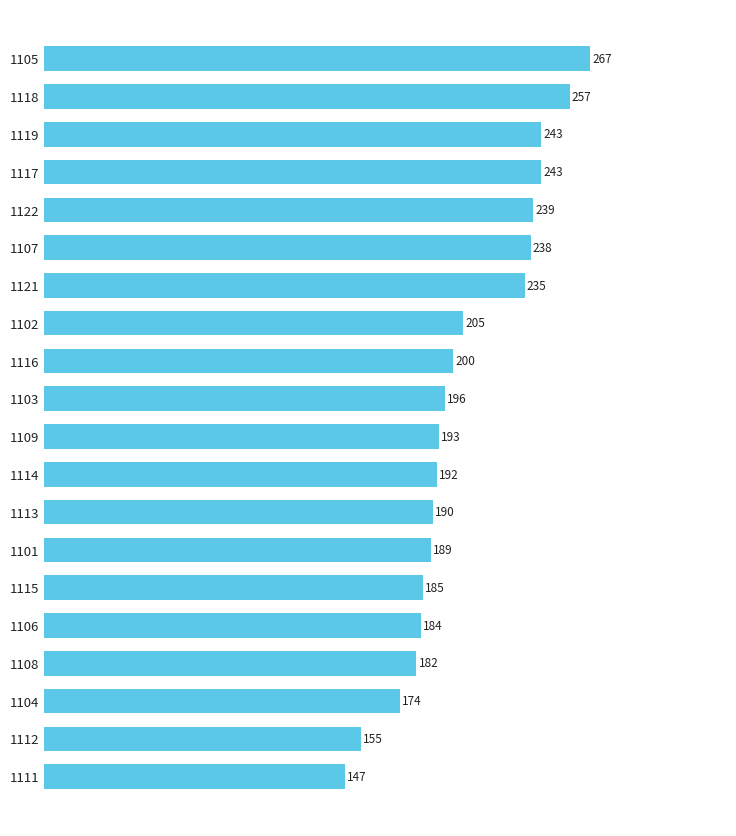

Read the value at 1105, to the nearest 5.

265